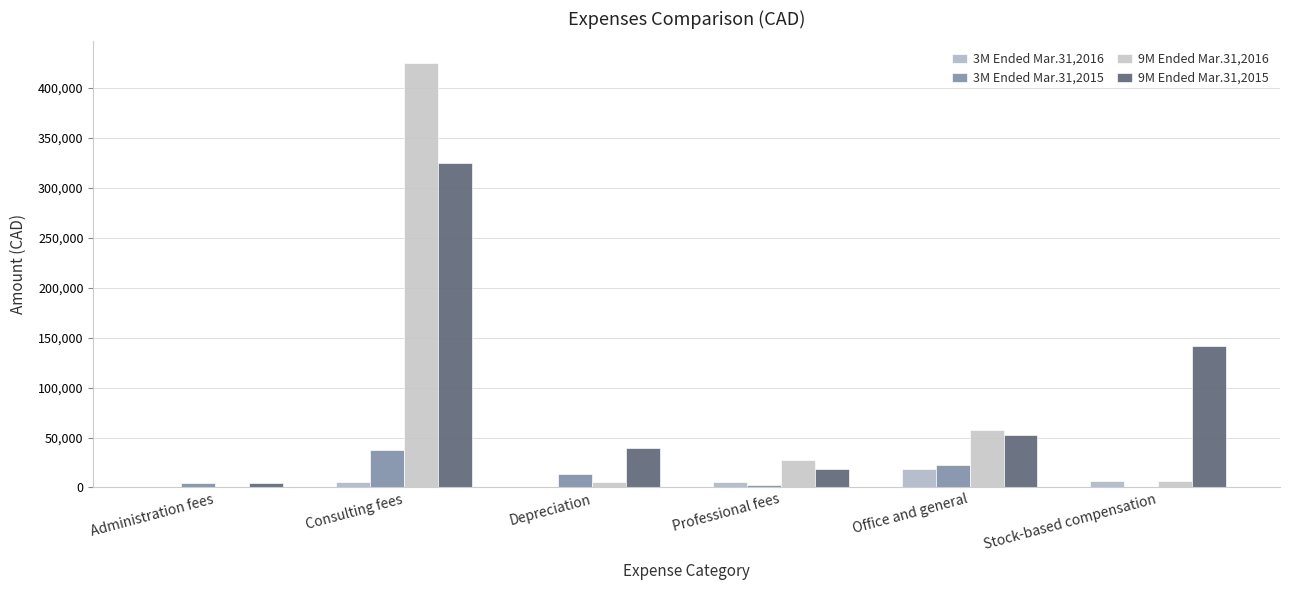

Between Depreciation and Consulting fees, which is larger?

Consulting fees